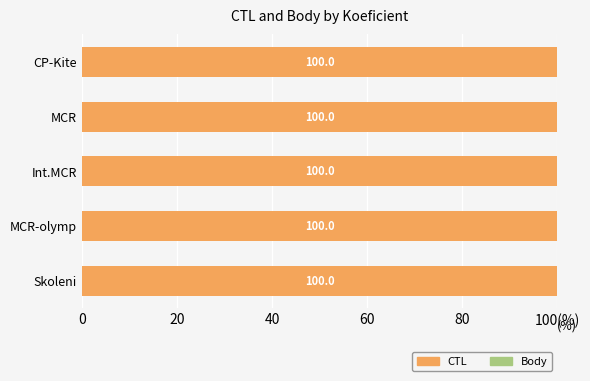

Reading left to right, transcribe all the data shown in this chart.

CTL: 100.0	100.0	100.0	100.0	100.0
Body: 0.0	0.0	0.0	0.0	0.0